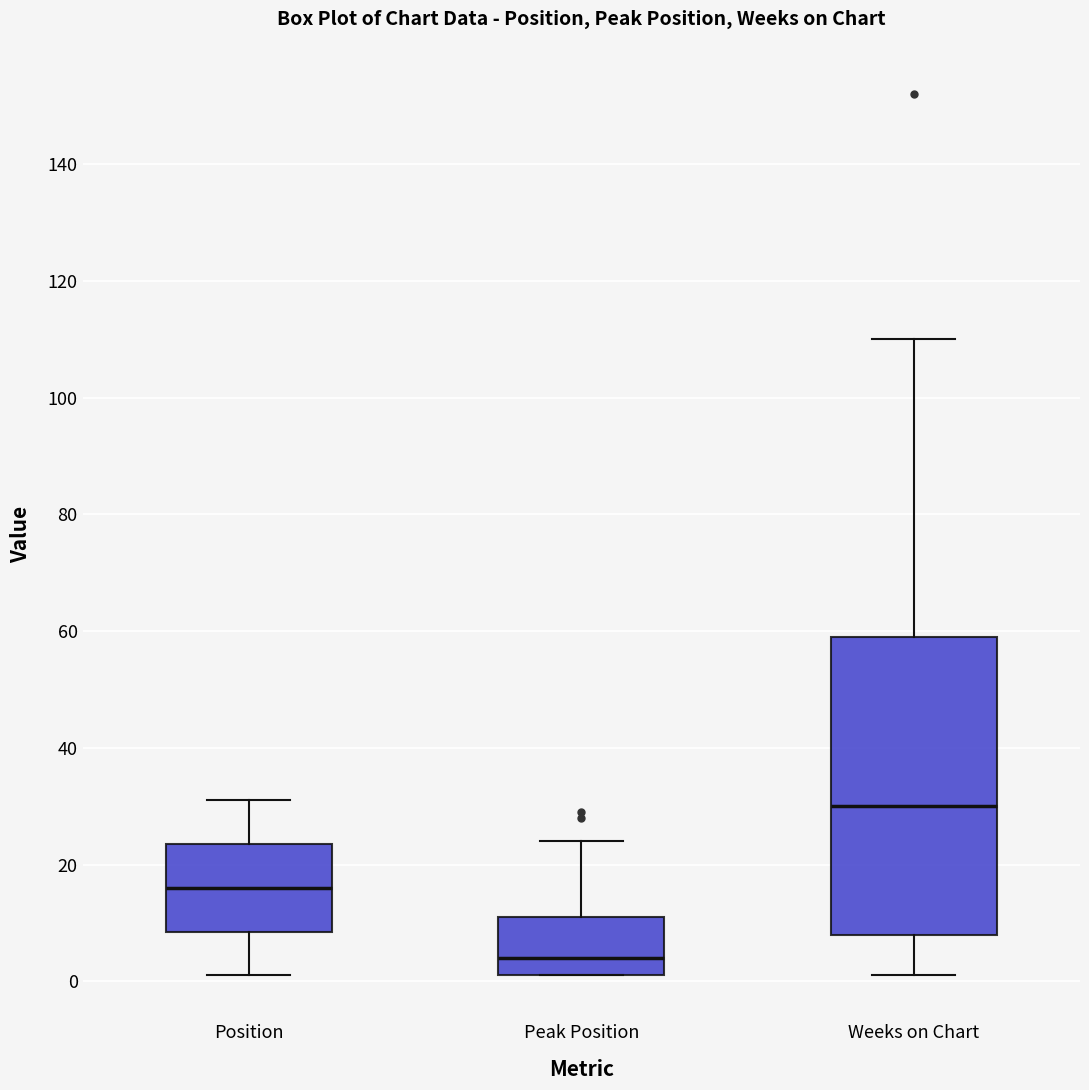

Which box has the highest median line?

Weeks on Chart